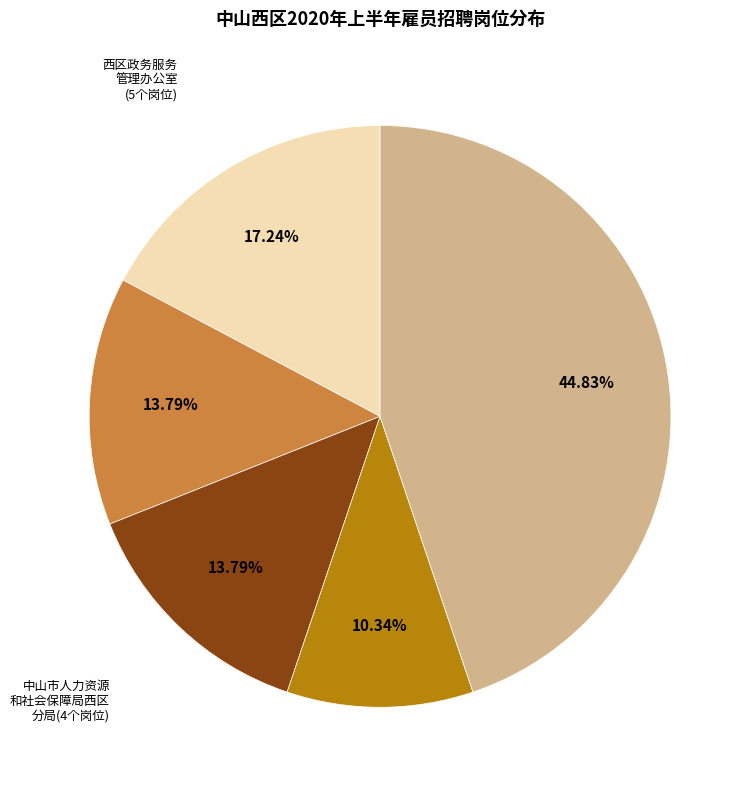

Is there any slice that represents more than half of the pie?

No